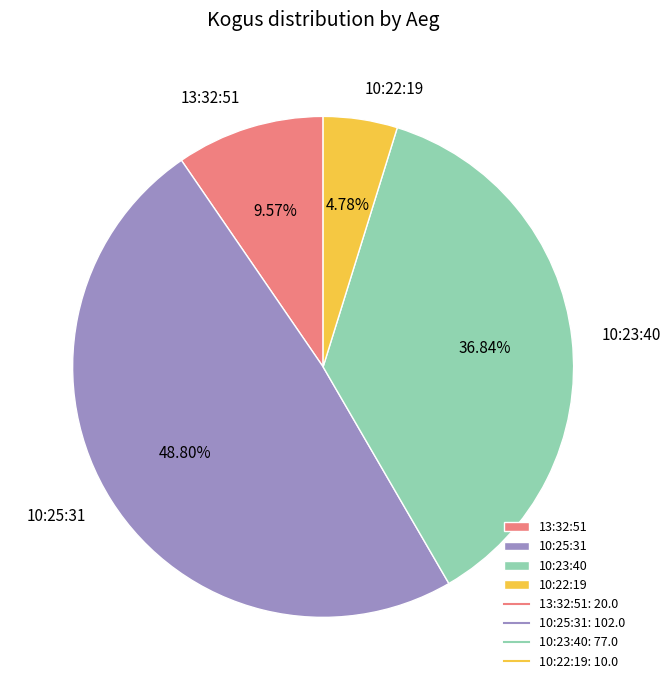

How many slices are in this pie chart?

4